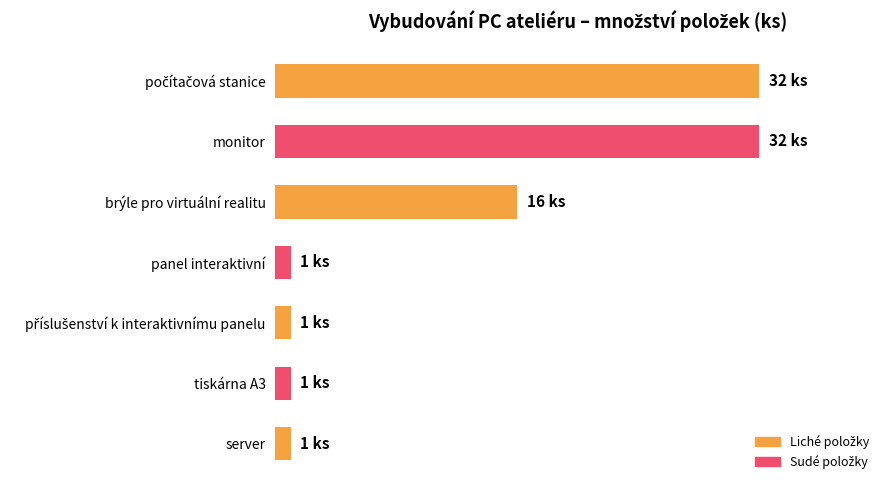

What is the average value?

12